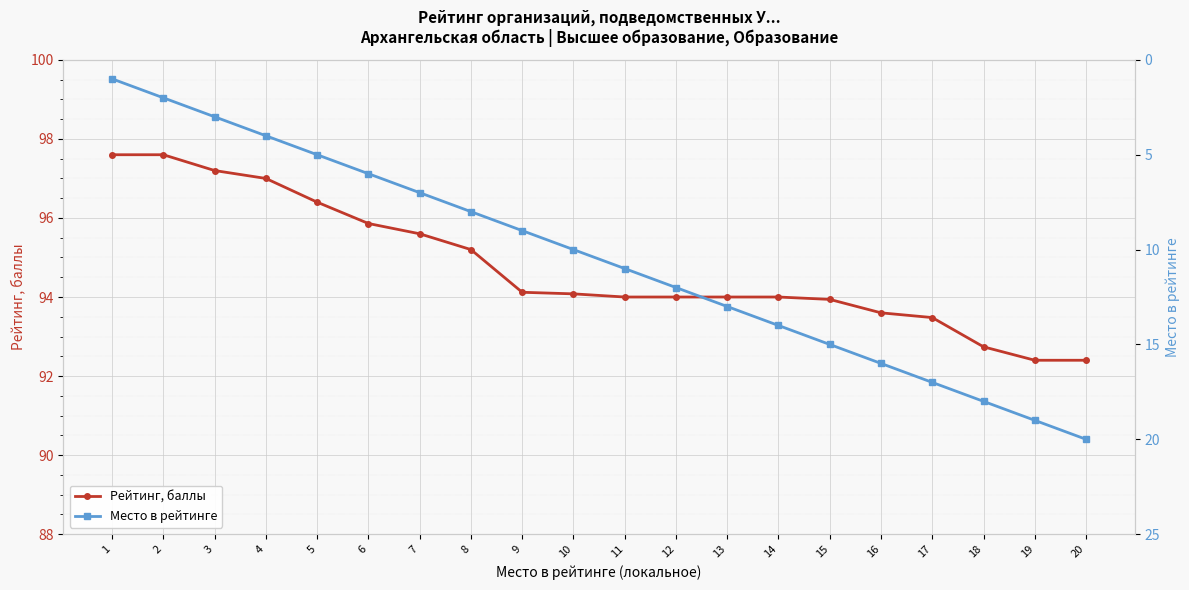

Reading left to right, transcribe all the data shown in this chart.

Рейтинг, баллы: 97.6	97.6	97.2	97.0	96.4	95.9	95.6	95.2	94.1	94.1	94.0	94.0	94.0	94.0	93.9	93.6	93.5	92.7	92.4	92.4
Место в рейтинге: 1.0	2.0	3.0	4.0	5.0	6.0	7.0	8.0	9.0	10.0	11.0	12.0	13.0	14.0	15.0	16.0	17.0	18.0	19.0	20.0